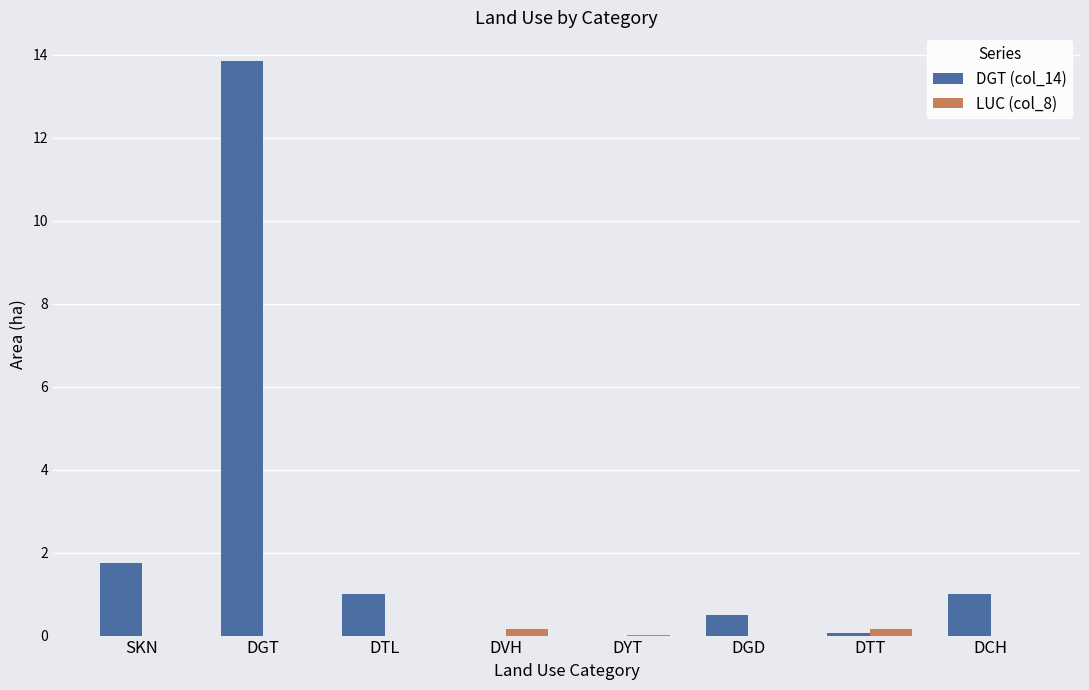

Which series has the largest total across all categories?

DGT (col_14)